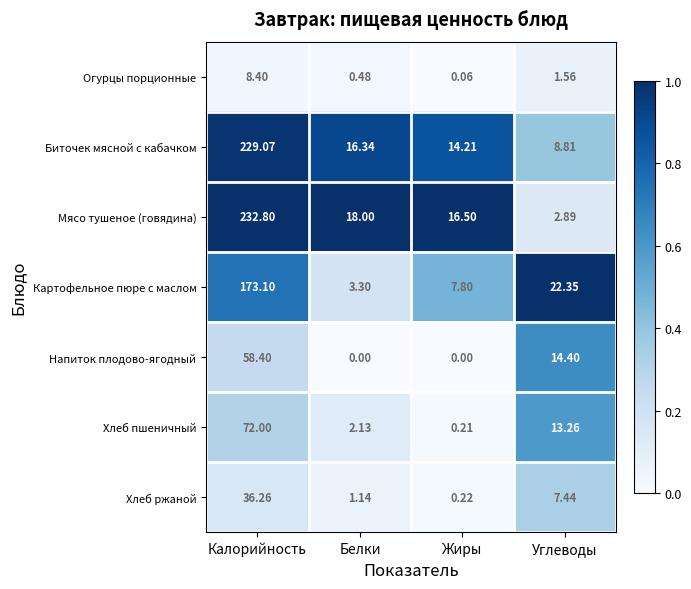

At which label does Хлеб пшеничный reach its minimum?

Жиры